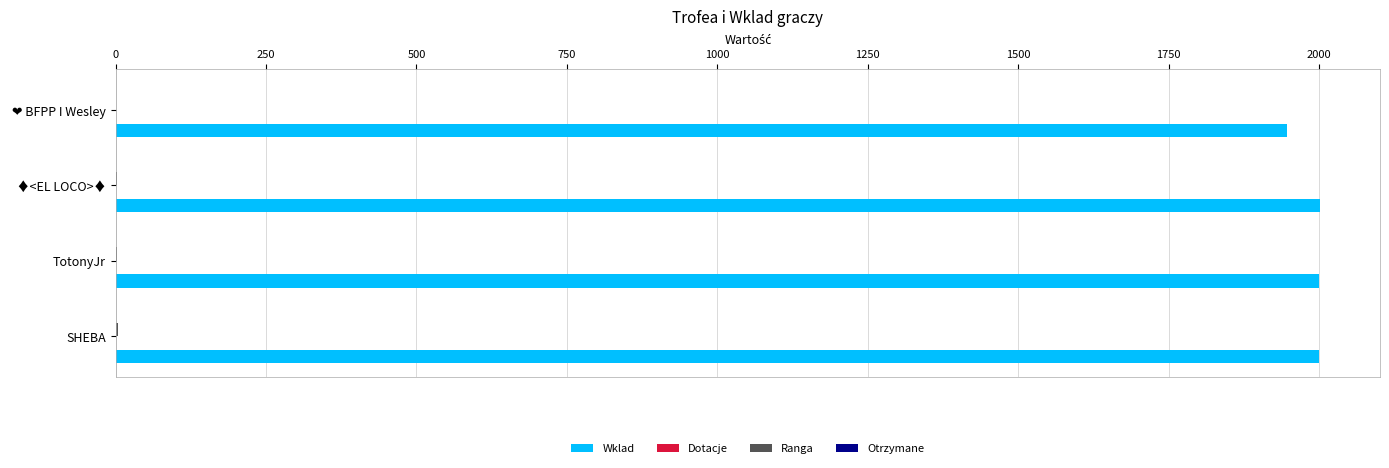

True or false: Wklad has a value of 3319 at ♦<EL LOCO>♦.

False